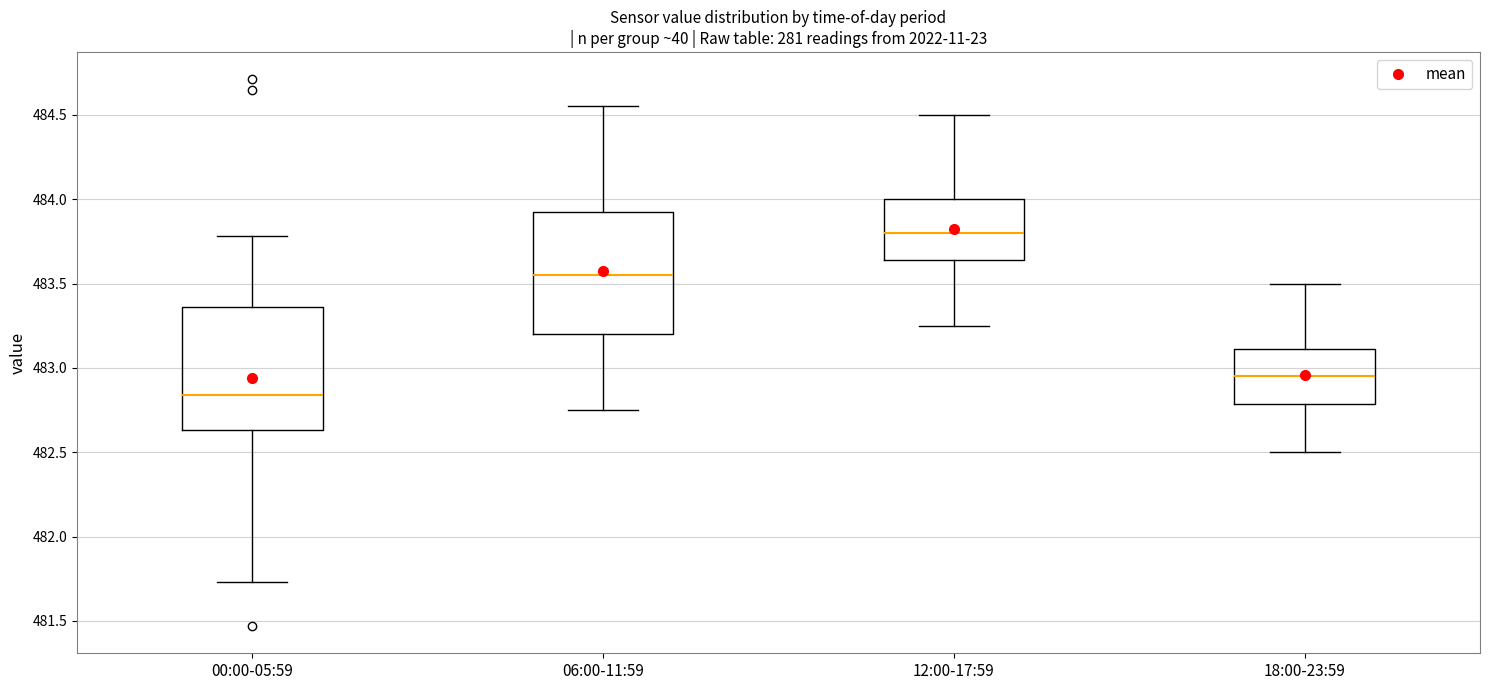

Where does the lower whisker of the box for 00:00-05:59 end on the y-axis? The values are not printed on the chart, so give them approximately, as read against the axis.

481.75